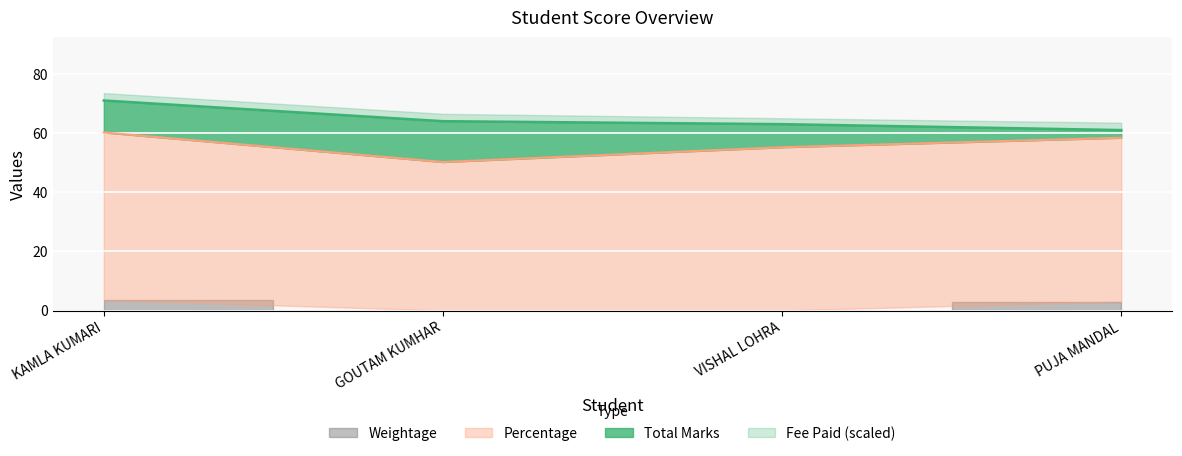

List the labels in order of Percentage value, smallest first.

GOUTAM KUMHAR, VISHAL LOHRA, PUJA MANDAL, KAMLA KUMARI